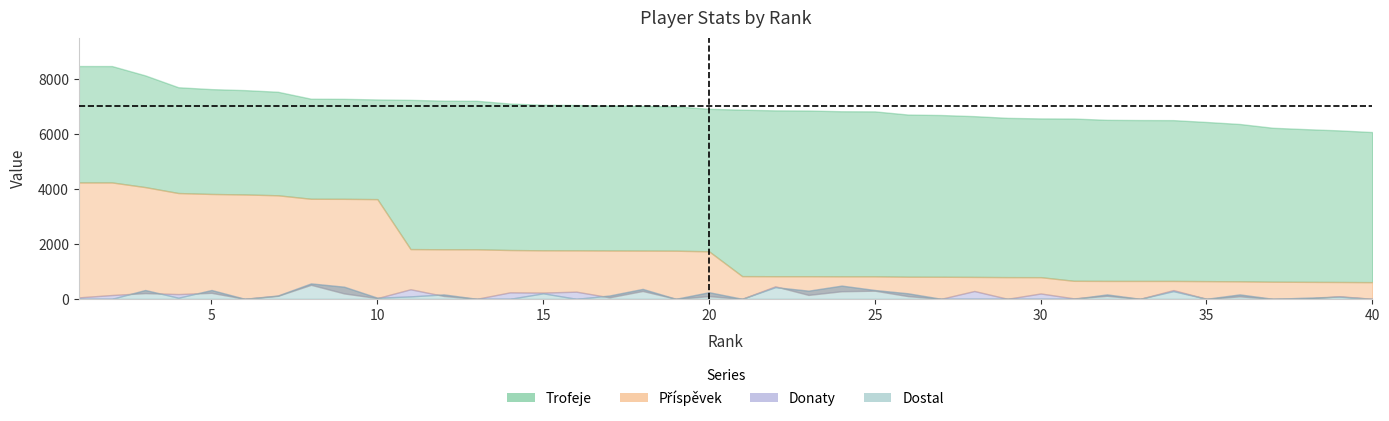

Does the chart display data point markers on the line(s)?

No